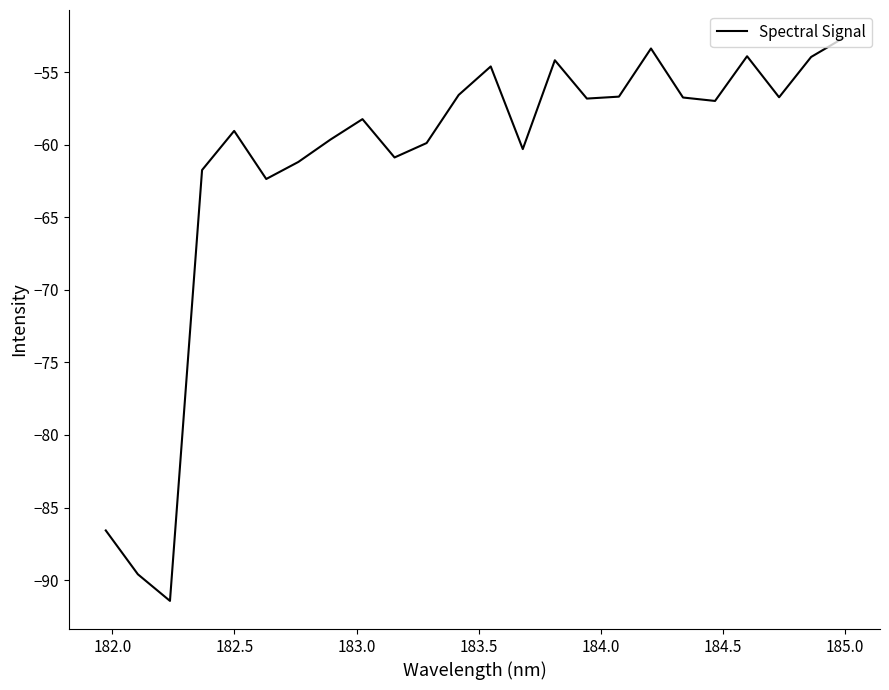

How many interior local peaks (higher than both neighbors) does the data have?

6